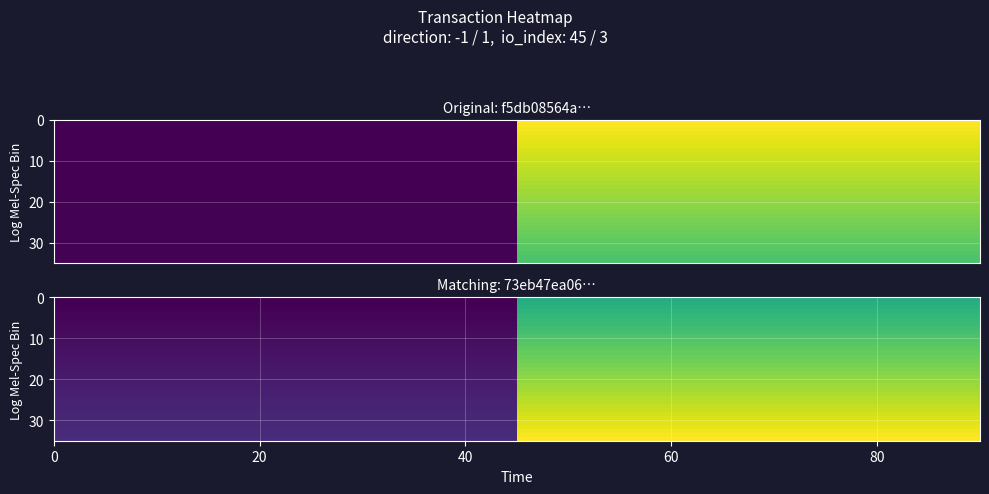

How many distinct data groups are displayed?

2